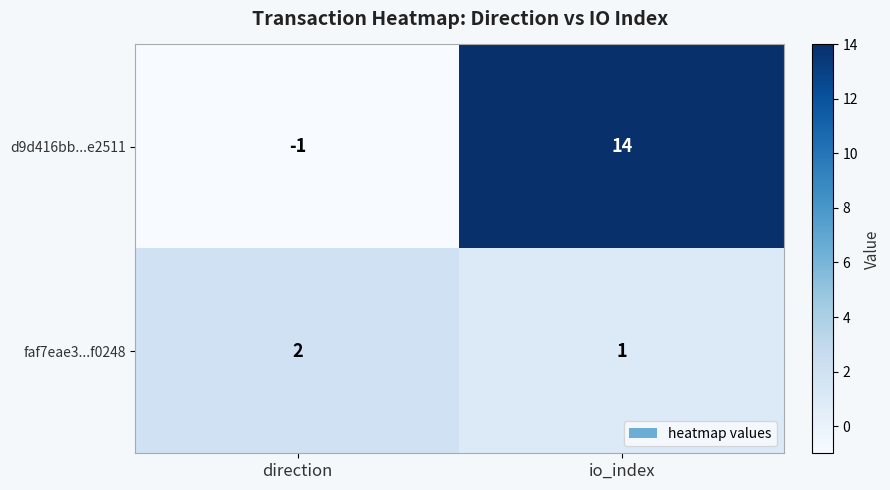

List the series in order of their overall mean, highest first.

d9d416bb...e2511, faf7eae3...f0248